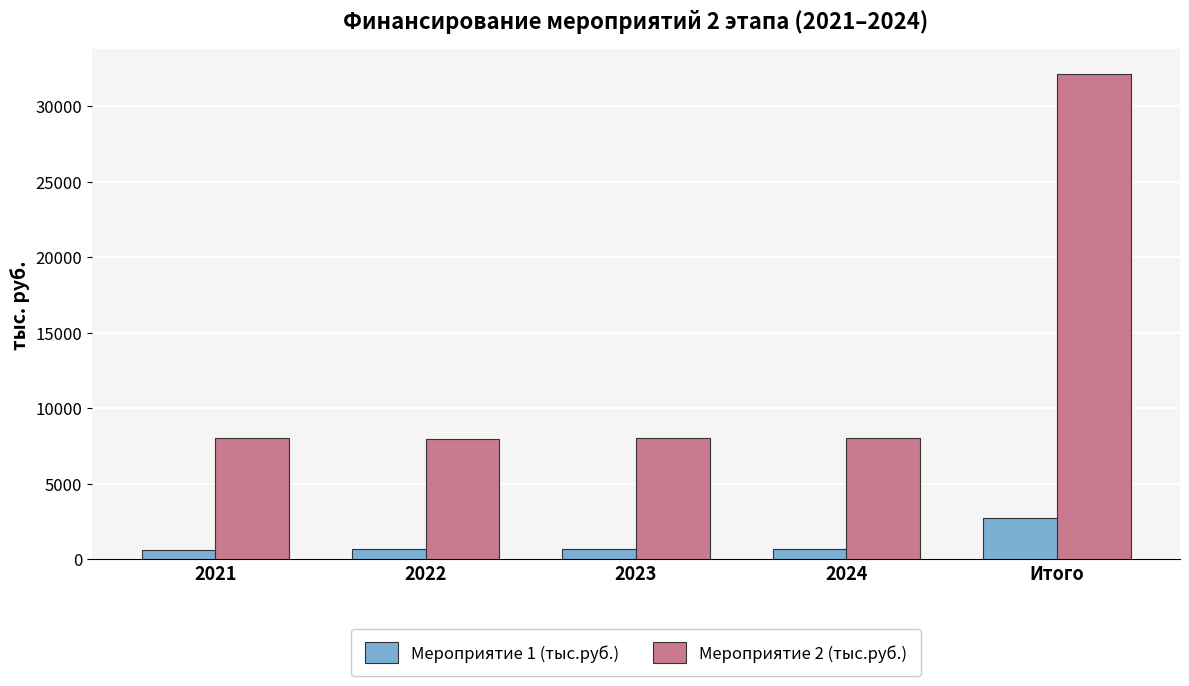

The Мероприятие 2 (тыс.руб.) series shows 8070 at 2021. True or false?

True